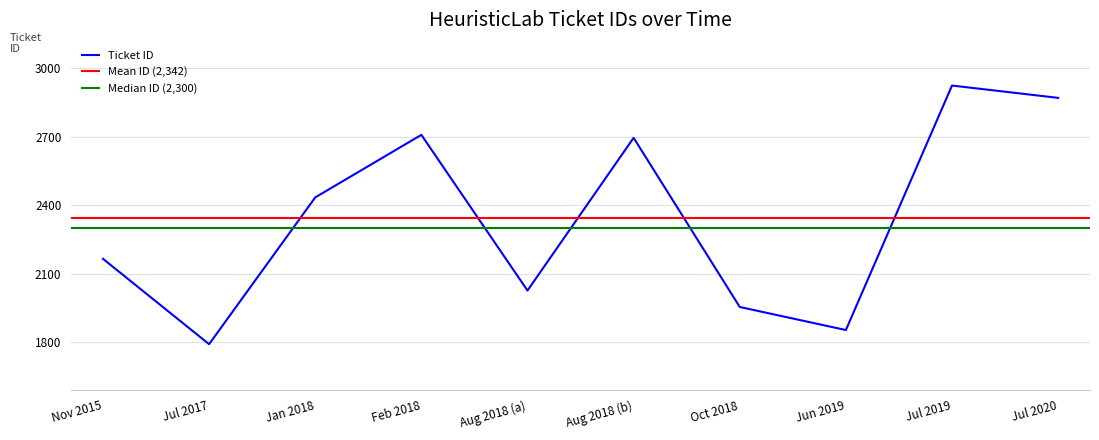

Reading left to right, extract all data points from this chart.

2165	1791	2434	2708	2026	2695	1954	1853	2924	2870